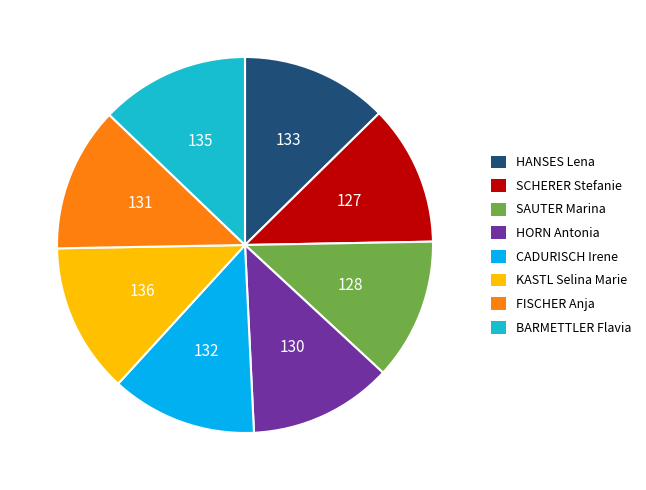

The HORN Antonia slice represents 12% of the pie. True or false?

True